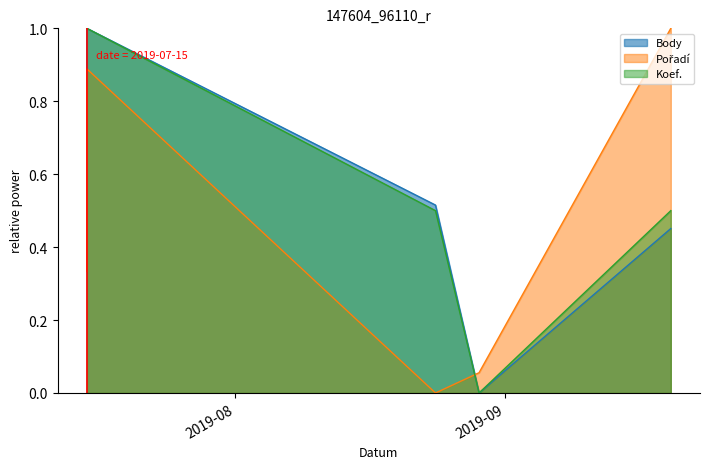

True or false: Koef. and Body cross at least once.

False